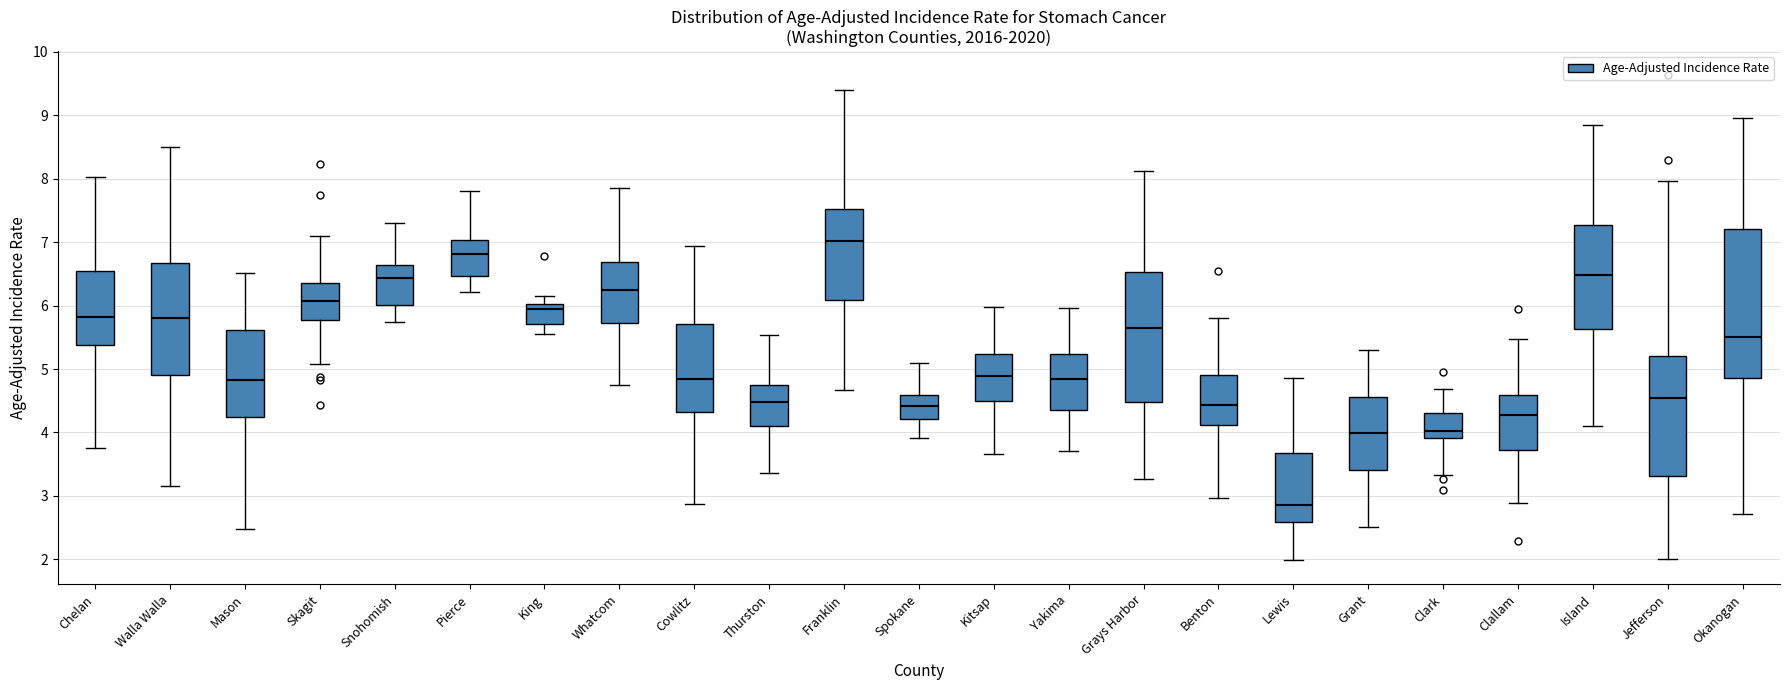

Reading left to right, read every box against the y-axis: the position of its median line, the range the box covers, and the ends of its whiskers. The values are not printed on the chart, so give them approximately, as read against the axis.

Chelan: median 5.8, box 5.4 to 6.5, whiskers 3.8 to 8.0
Walla Walla: median 5.8, box 4.9 to 6.7, whiskers 3.2 to 8.5
Mason: median 4.8, box 4.2 to 5.6, whiskers 2.5 to 6.5
Skagit: median 6.1, box 5.8 to 6.3, whiskers 5.1 to 7.1
Snohomish: median 6.4, box 6.0 to 6.6, whiskers 5.7 to 7.3
Pierce: median 6.8, box 6.5 to 7.0, whiskers 6.2 to 7.8
King: median 5.9, box 5.7 to 6.0, whiskers 5.6 to 6.1
Whatcom: median 6.3, box 5.7 to 6.7, whiskers 4.8 to 7.9
Cowlitz: median 4.8, box 4.3 to 5.7, whiskers 2.9 to 6.9
Thurston: median 4.5, box 4.1 to 4.8, whiskers 3.4 to 5.5
Franklin: median 7.0, box 6.1 to 7.5, whiskers 4.7 to 9.4
Spokane: median 4.4, box 4.2 to 4.6, whiskers 3.9 to 5.1
Kitsap: median 4.9, box 4.5 to 5.2, whiskers 3.7 to 6.0
Yakima: median 4.8, box 4.3 to 5.2, whiskers 3.7 to 6.0
Grays Harbor: median 5.6, box 4.5 to 6.5, whiskers 3.3 to 8.1
Benton: median 4.4, box 4.1 to 4.9, whiskers 3.0 to 5.8
Lewis: median 2.9, box 2.6 to 3.7, whiskers 2.0 to 4.9
Grant: median 4.0, box 3.4 to 4.6, whiskers 2.5 to 5.3
Clark: median 4.0, box 3.9 to 4.3, whiskers 3.3 to 4.7
Clallam: median 4.3, box 3.7 to 4.6, whiskers 2.9 to 5.5
Island: median 6.5, box 5.6 to 7.3, whiskers 4.1 to 8.8
Jefferson: median 4.5, box 3.3 to 5.2, whiskers 2.0 to 8.0
Okanogan: median 5.5, box 4.9 to 7.2, whiskers 2.7 to 9.0